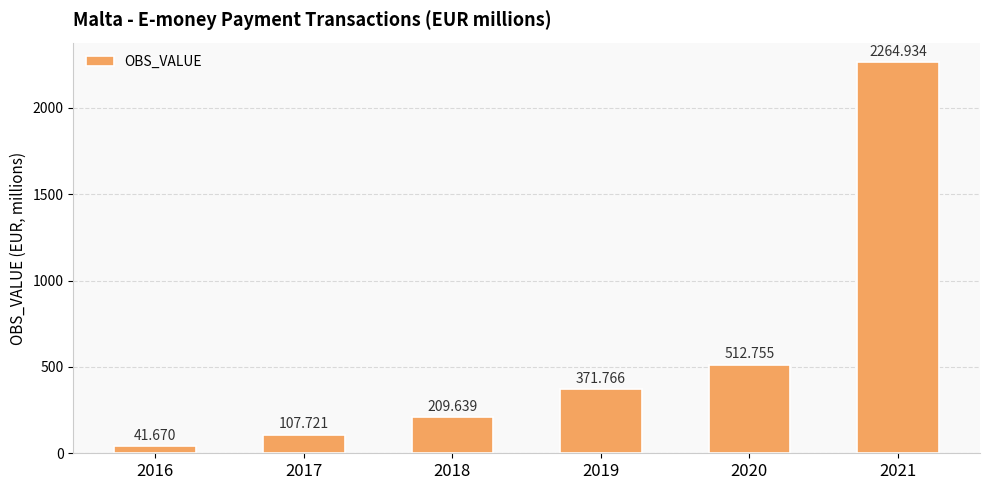

How many values exceed 371?

3